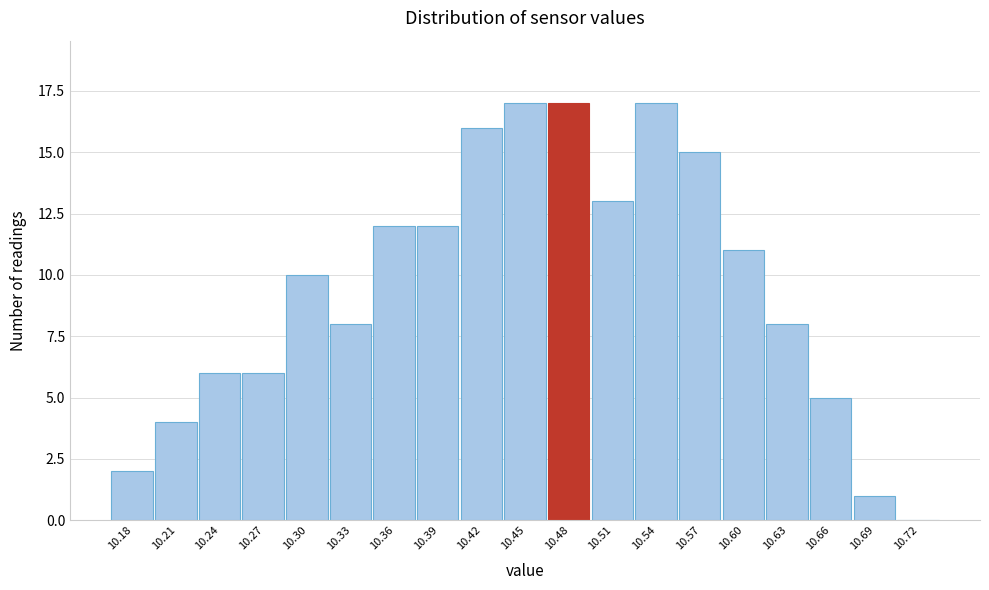

Reading right to left, extract all data points from this chart.

10.72=0	10.69=1	10.66=5	10.63=8	10.60=11	10.57=15	10.54=17	10.51=13	10.48=17	10.45=17	10.42=16	10.39=12	10.36=12	10.33=8	10.30=10	10.27=6	10.24=6	10.21=4	10.18=2